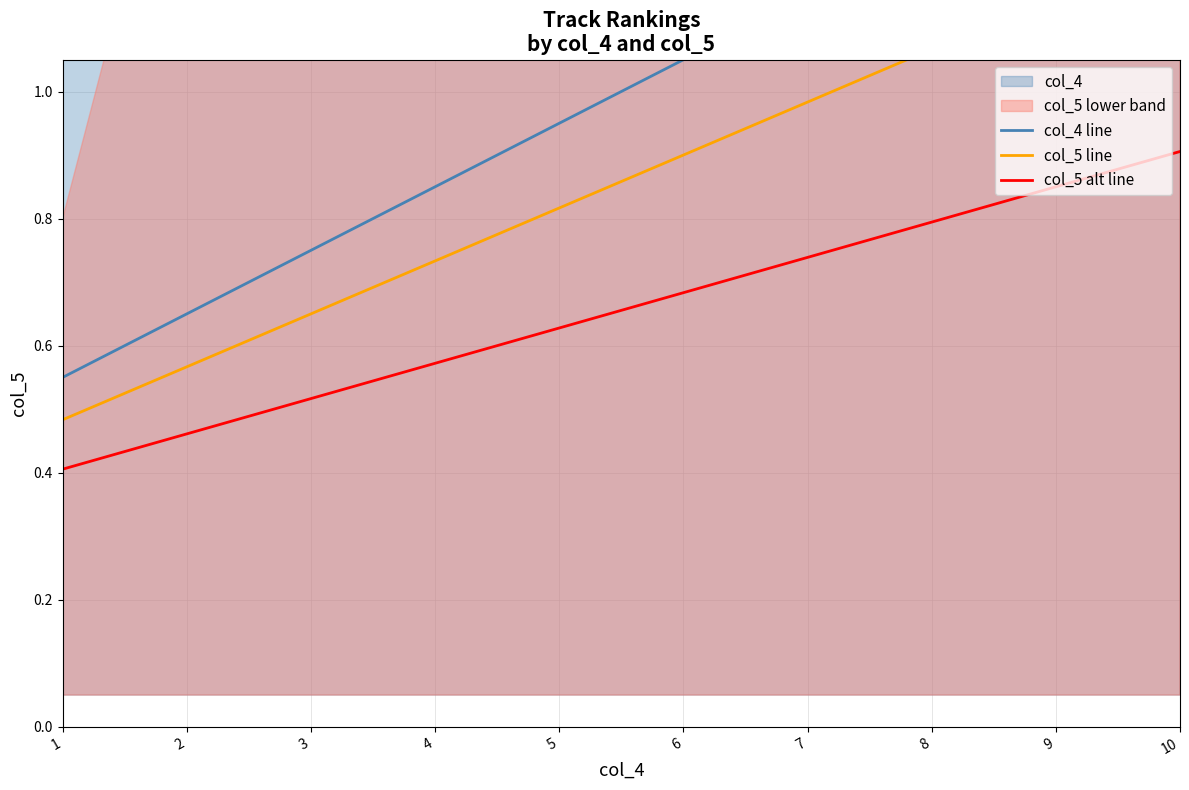

Rank the series by their maximum value, from lowest to highest.

col_5 alt line, col_5 line, col_4 line